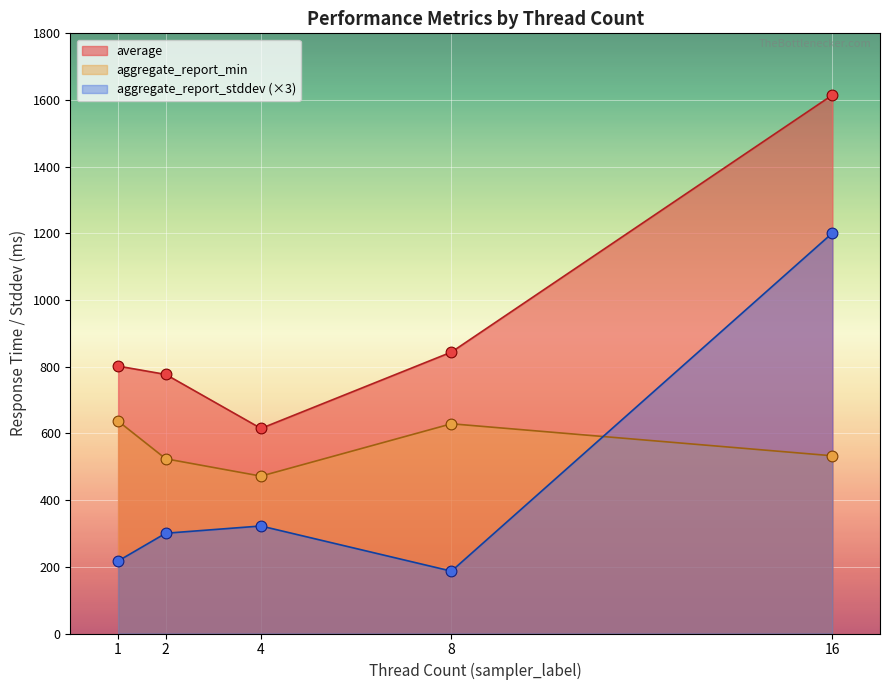

At which category is the sum across all series the highest?

16